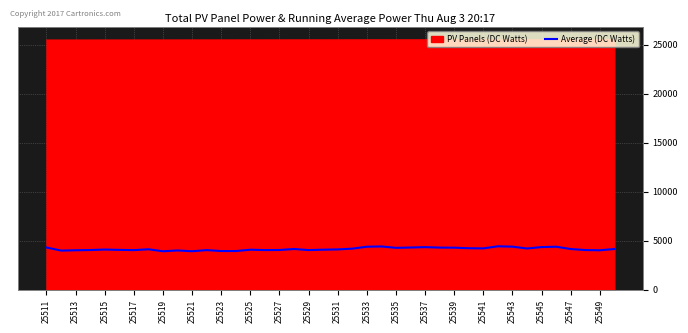

List the series in order of their overall mean, lowest first.

Average (DC Watts), PV Panels (DC Watts)